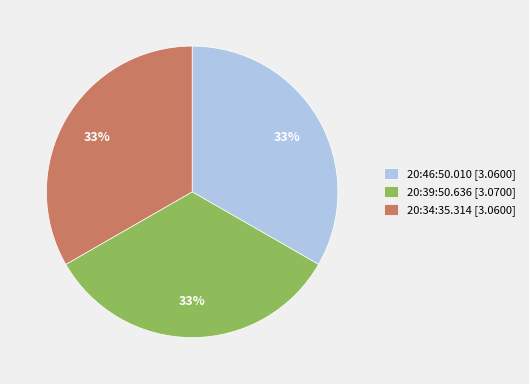

Combined, do 20:39:50.636 and 20:34:35.314 account for over 50%?

Yes